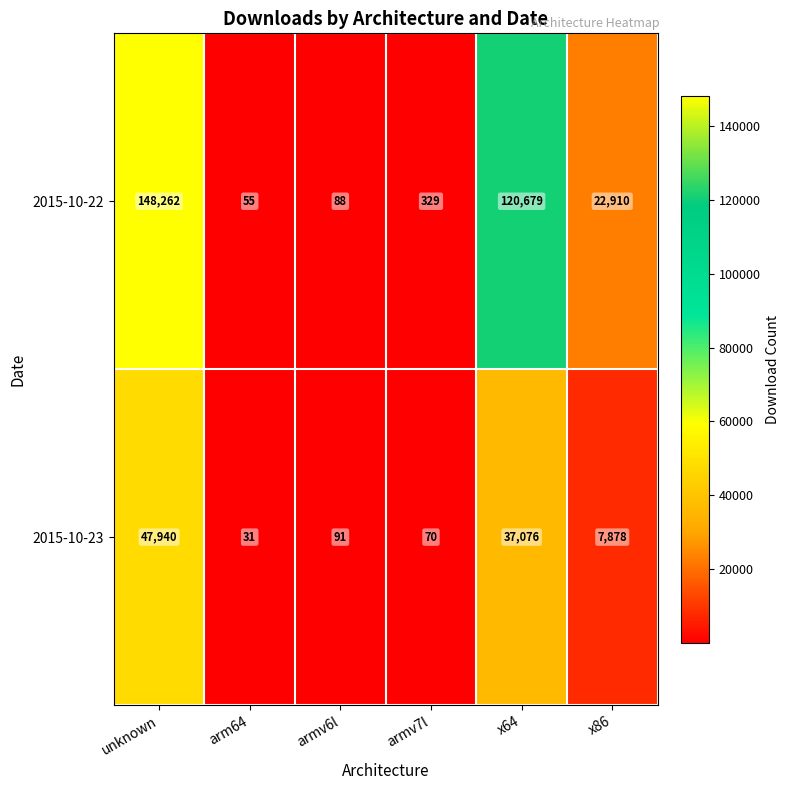

What is the maximum value shown in the chart?

148262